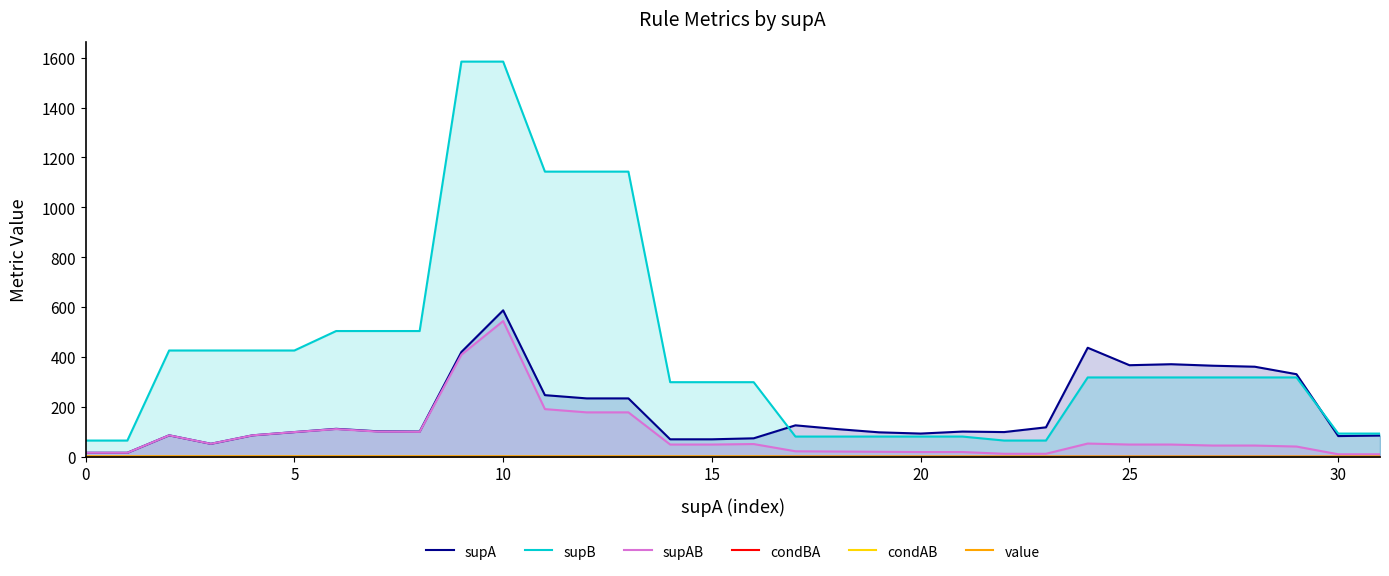

True or false: supAB and supB cross at least once.

False